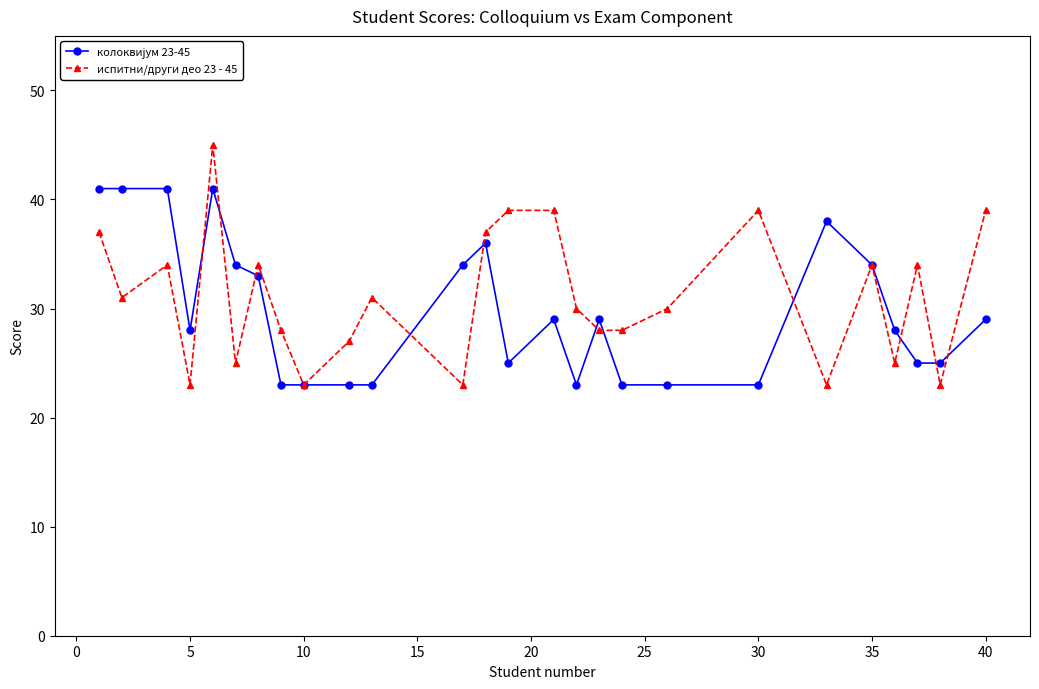

What is the maximum value shown in the chart?

45